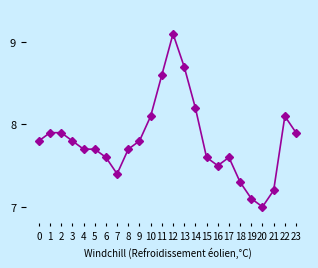

What is the difference between the maximum and second lowest values?

2.0